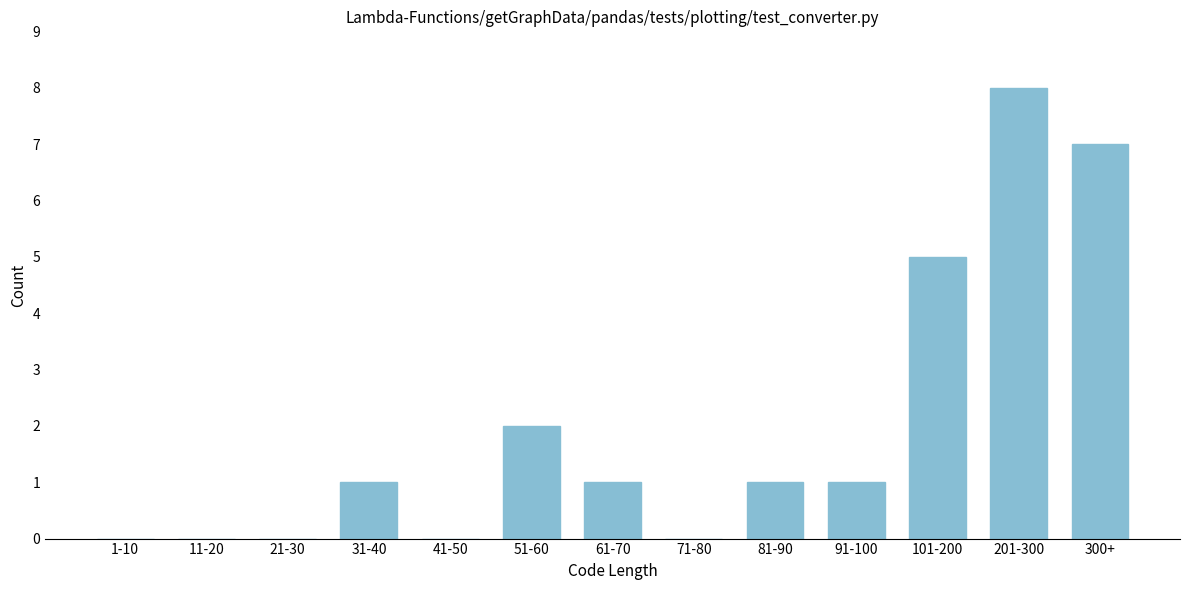

Reading left to right, what are all the values shown in this chart?

1-10=0	11-20=0	21-30=0	31-40=1	41-50=0	51-60=2	61-70=1	71-80=0	81-90=1	91-100=1	101-200=5	201-300=8	300+=7